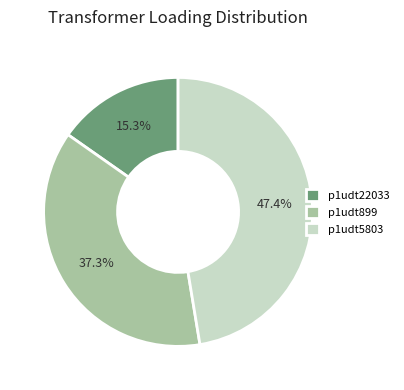

Which has a higher value, p1udt22033 or p1udt899?

p1udt899